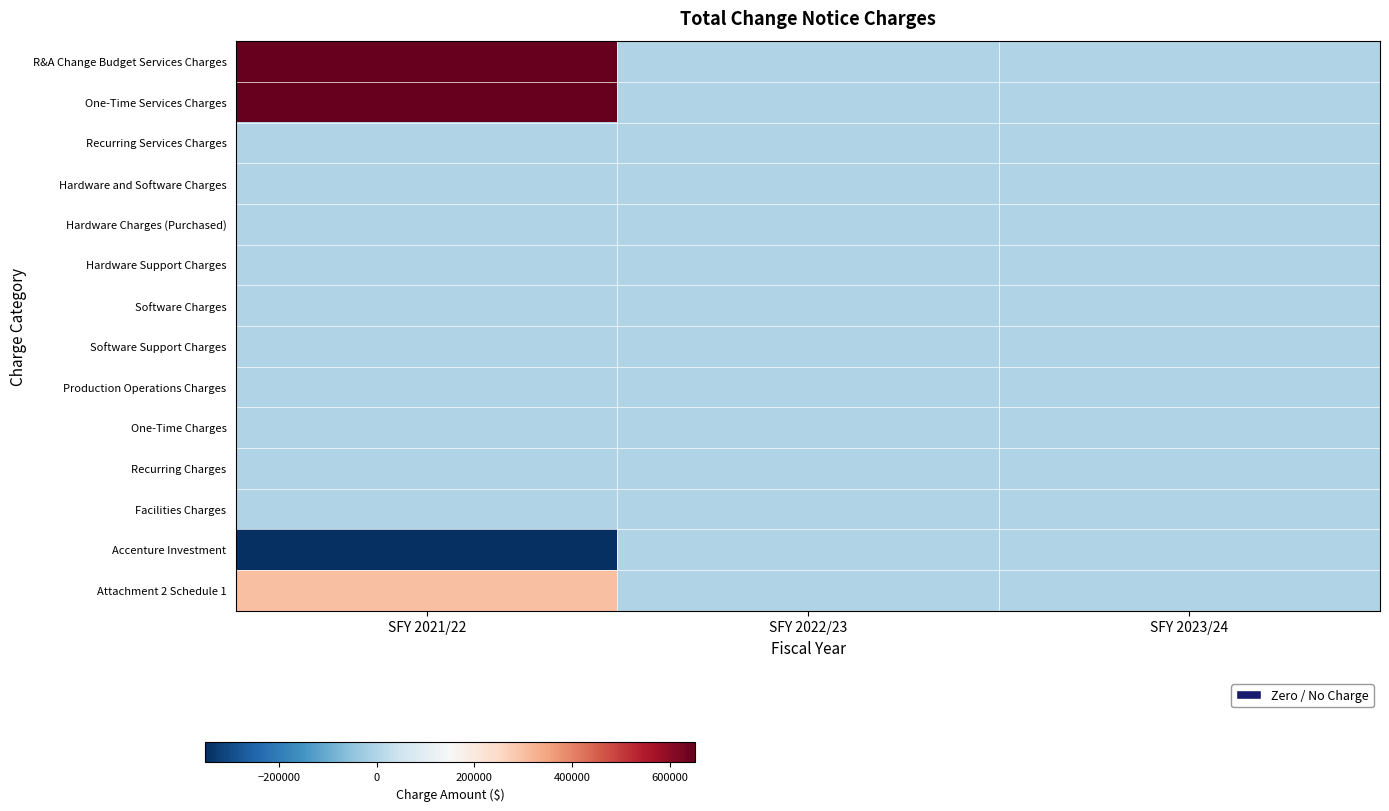

At SFY 2023/24, list the series in order from largest to smallest.

R&A Change Budget Services Charges, One-Time Services Charges, Recurring Services Charges, Hardware and Software Charges, Hardware Charges (Purchased), Hardware Support Charges, Software Charges, Software Support Charges, Production Operations Charges, One-Time Charges, Recurring Charges, Facilities Charges, Accenture Investment, Attachment 2 Schedule 1